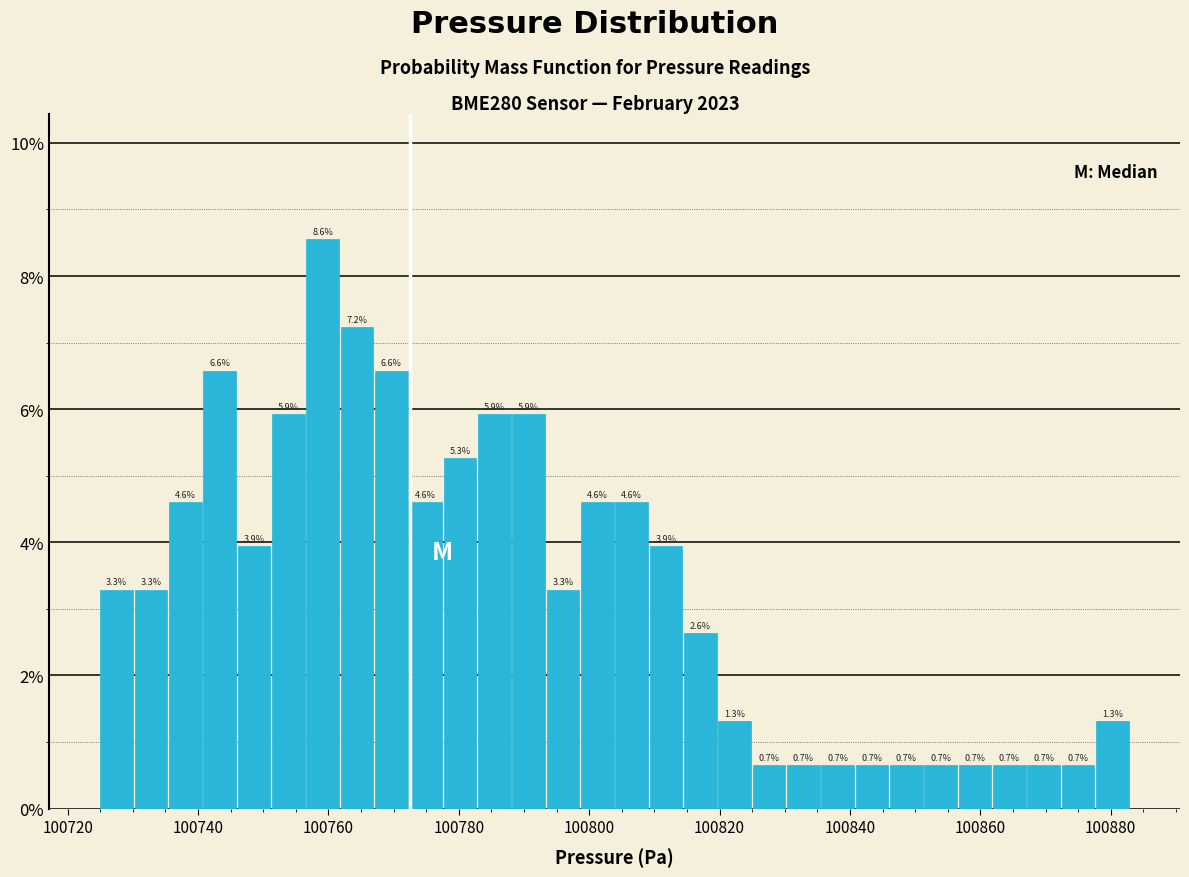

Read against the x-axis, roughly where is the centre of the tallest bar?

100760